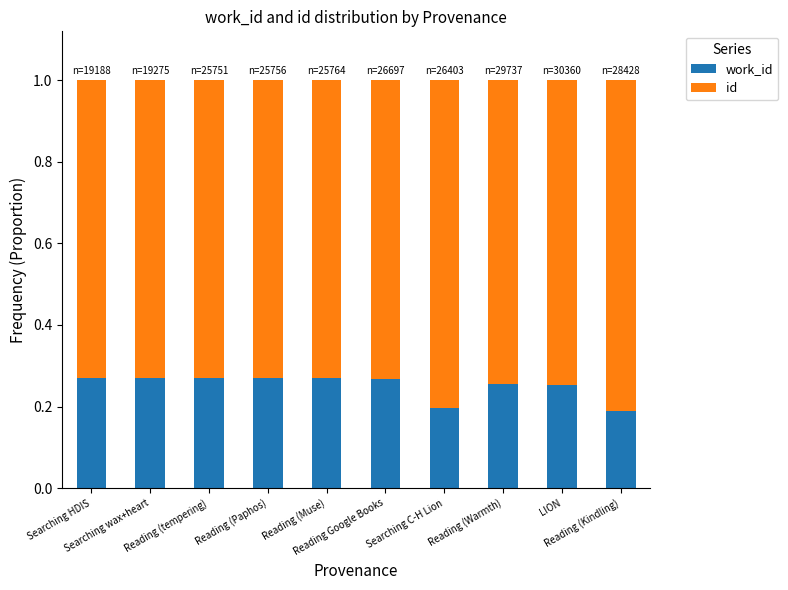

At which label is work_id closest to 0?

Reading (Kindling)